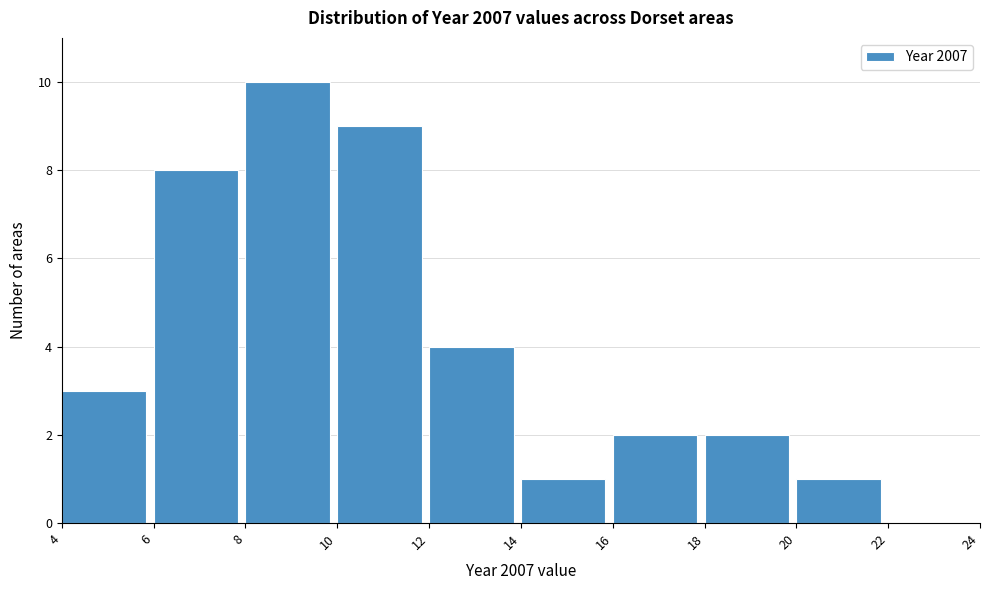

How tall is the bar that spans 10 to 12 on the x-axis? The values are not printed on the chart, so give them approximately, as read against the axis.

9